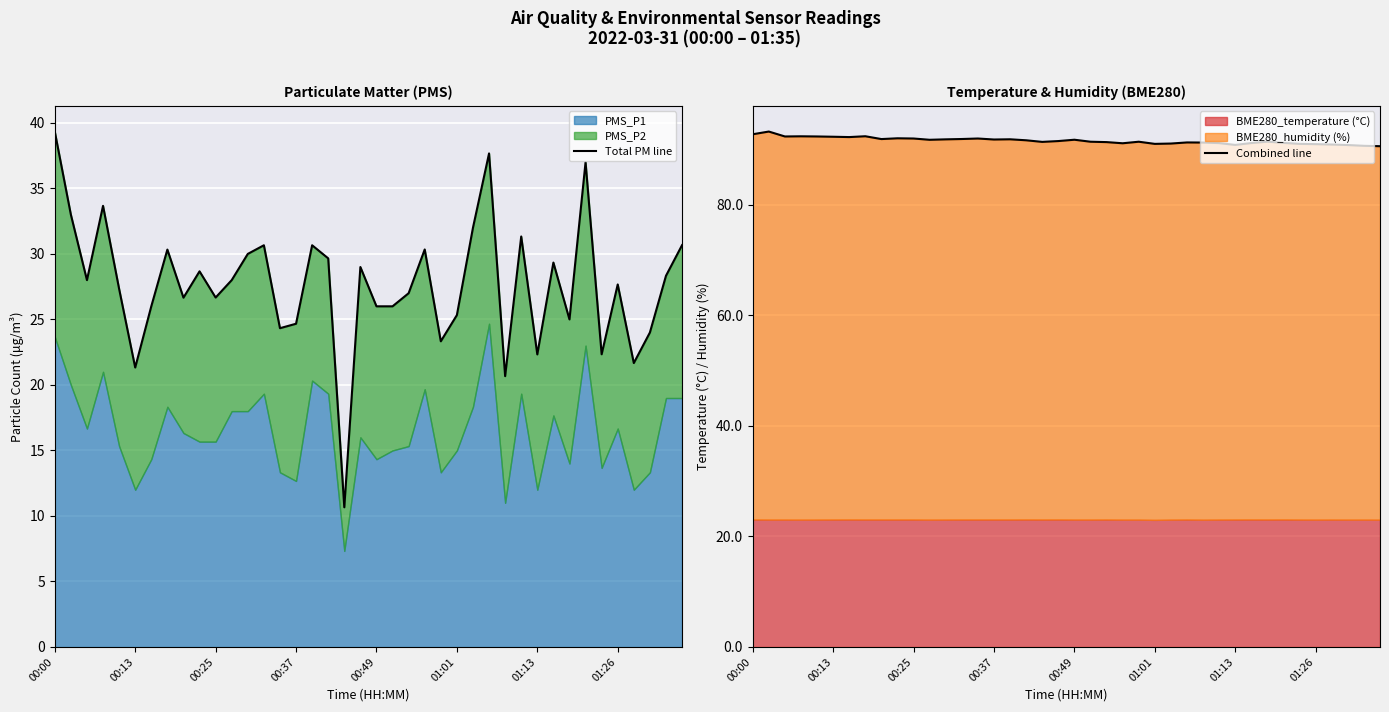

Which series has the widest spread of values?

Total PM line